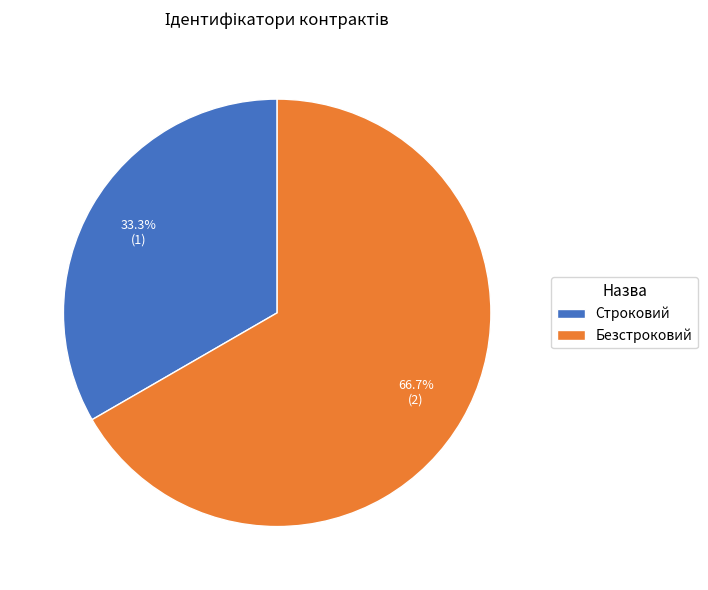

What is the majority slice?

Безстроковий